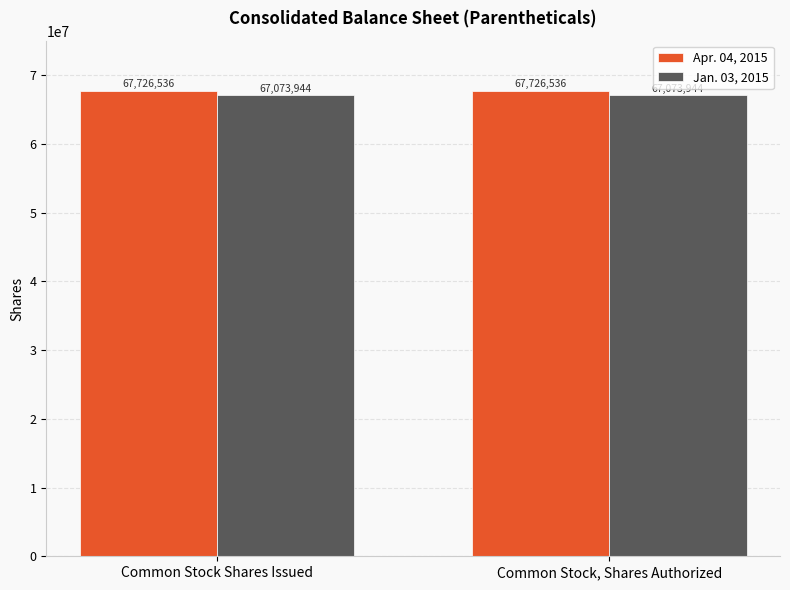

What is the approximate value of Jan. 03, 2015 at Common Stock, Shares Authorized?

67073944